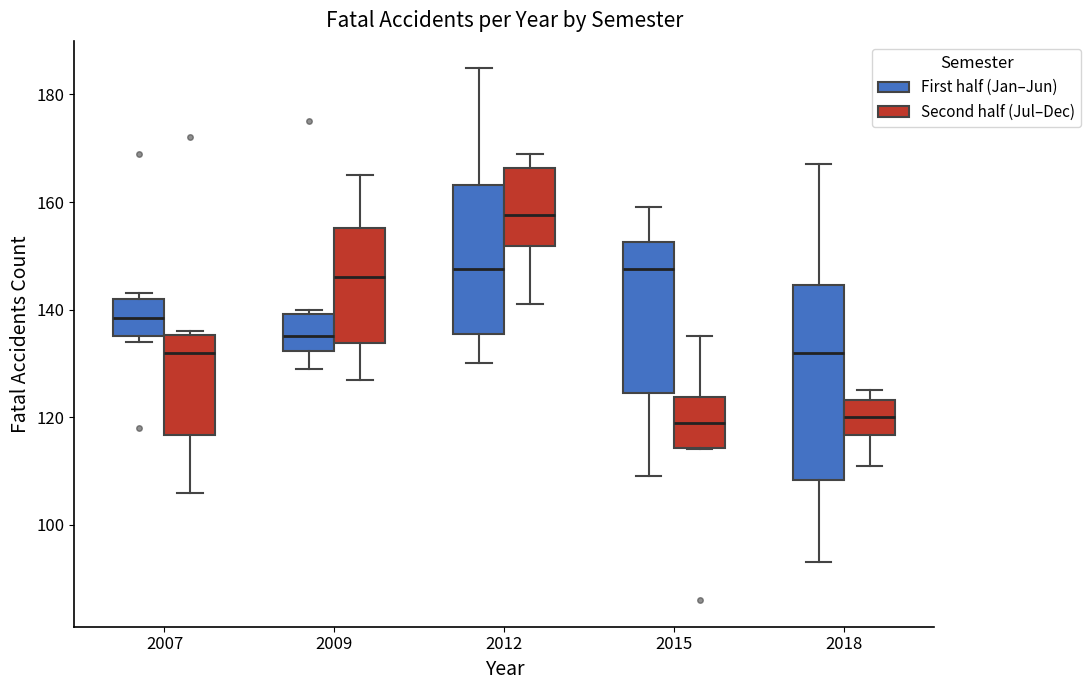

Reading left to right, transcribe this box plot: for each box, give where its median line is, the range the box spans, and where its two whiskers end, as read against the y-axis. The values are not printed on the chart, so give them approximately, as read against the axis.

2007 (First half (Jan–Jun)): median 138, box 136 to 142, whiskers 134 to 144
2007 (Second half (Jul–Dec)): median 132, box 116 to 136, whiskers 106 to 136 (just above the box's upper edge)
2009 (First half (Jan–Jun)): median 136, box 132 to 140, whiskers 130 to 140 (just above the box's upper edge)
2009 (Second half (Jul–Dec)): median 146, box 134 to 156, whiskers 128 to 166
2012 (First half (Jan–Jun)): median 148, box 136 to 164, whiskers 130 to 186
2012 (Second half (Jul–Dec)): median 158, box 152 to 166, whiskers 142 to 170
2015 (First half (Jan–Jun)): median 148, box 124 to 152, whiskers 110 to 160
2015 (Second half (Jul–Dec)): median 120, box 114 to 124, whiskers 114 to 136
2018 (First half (Jan–Jun)): median 132, box 108 to 144, whiskers 94 to 168
2018 (Second half (Jul–Dec)): median 120, box 116 to 124, whiskers 112 to 126